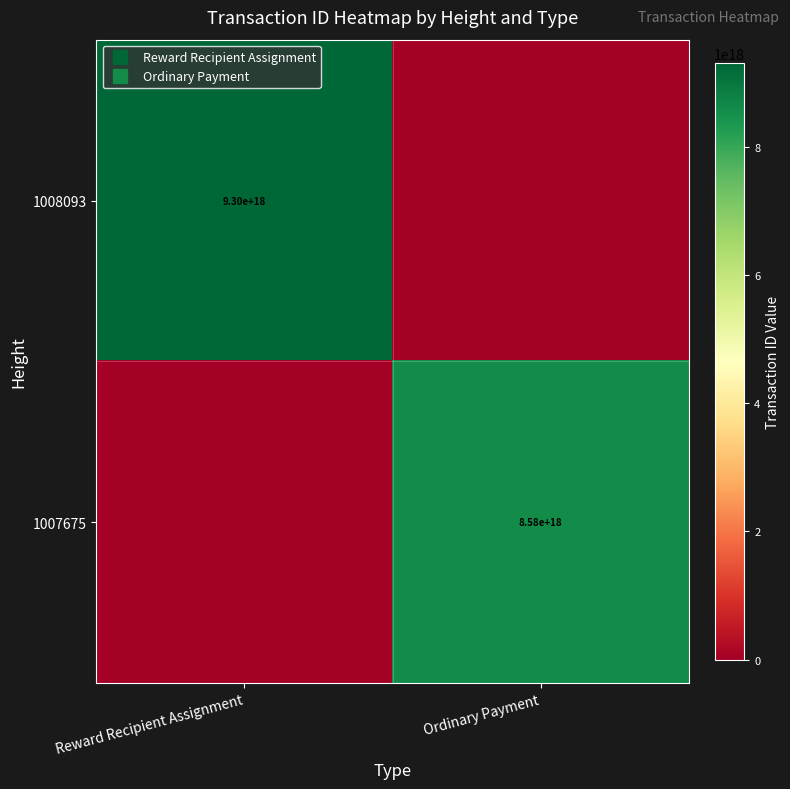

How many positive values does the 1008093 series have?

1